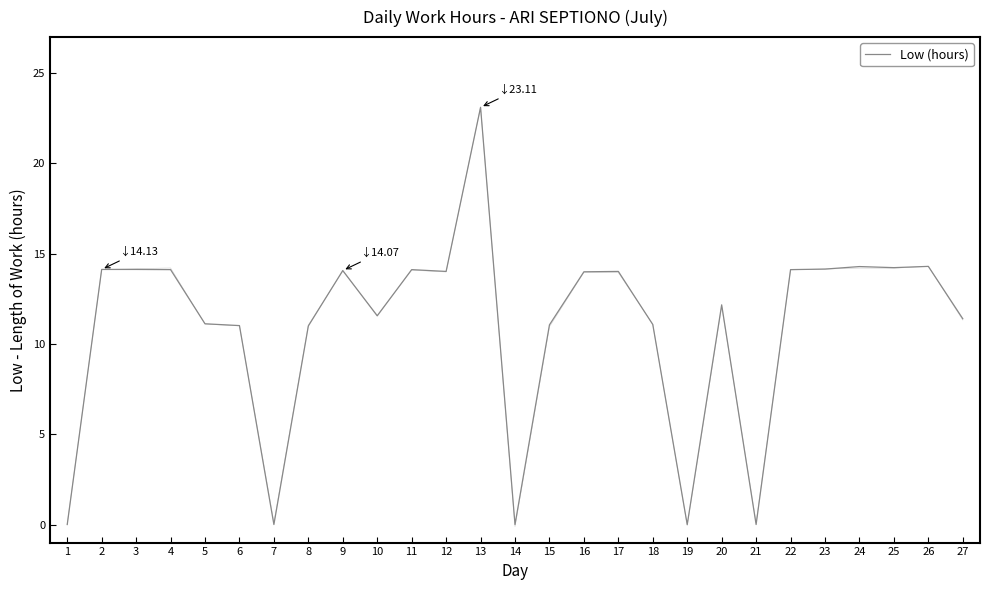

What is the average value?

11.0